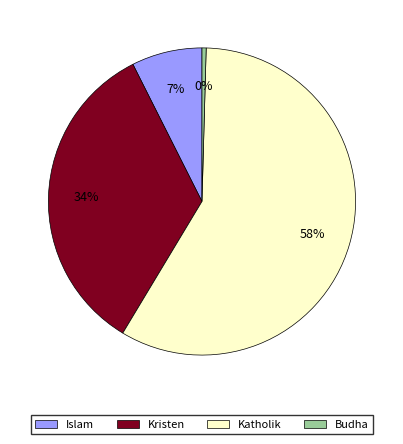

True or false: Katholik accounts for 58% of the total.

True